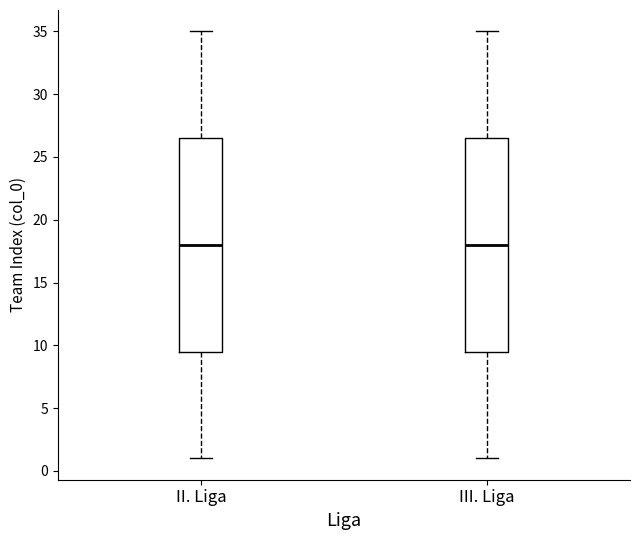

Where is the lower edge of the box for III. Liga on the y-axis? The values are not printed on the chart, so give them approximately, as read against the axis.

9.5